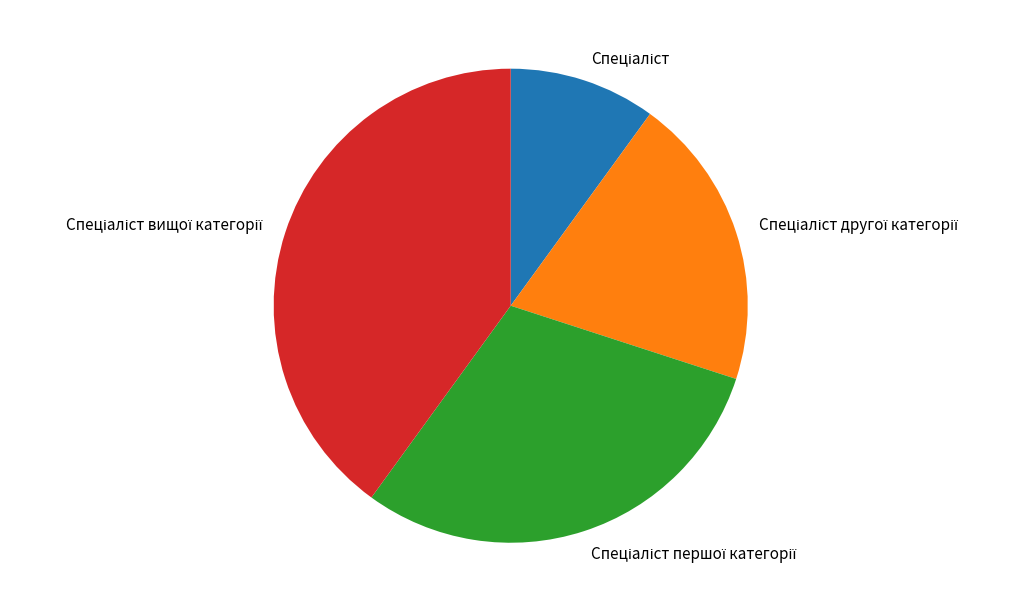

Is there any slice that represents more than half of the pie?

No